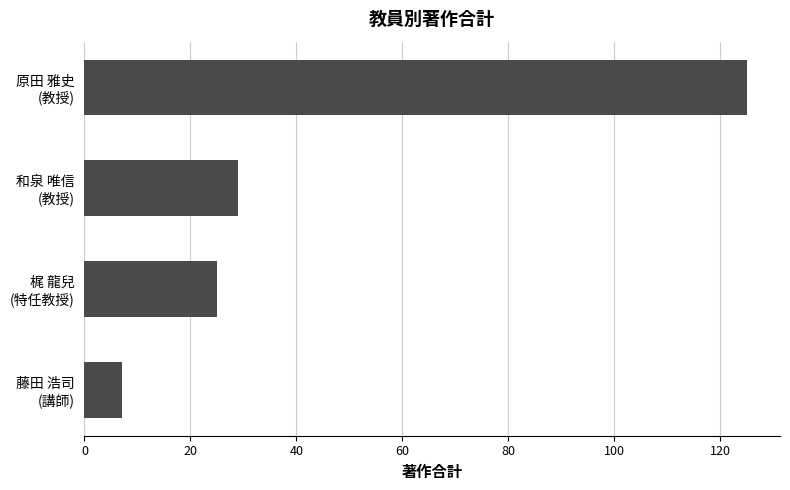

What is the sum of all values?

186